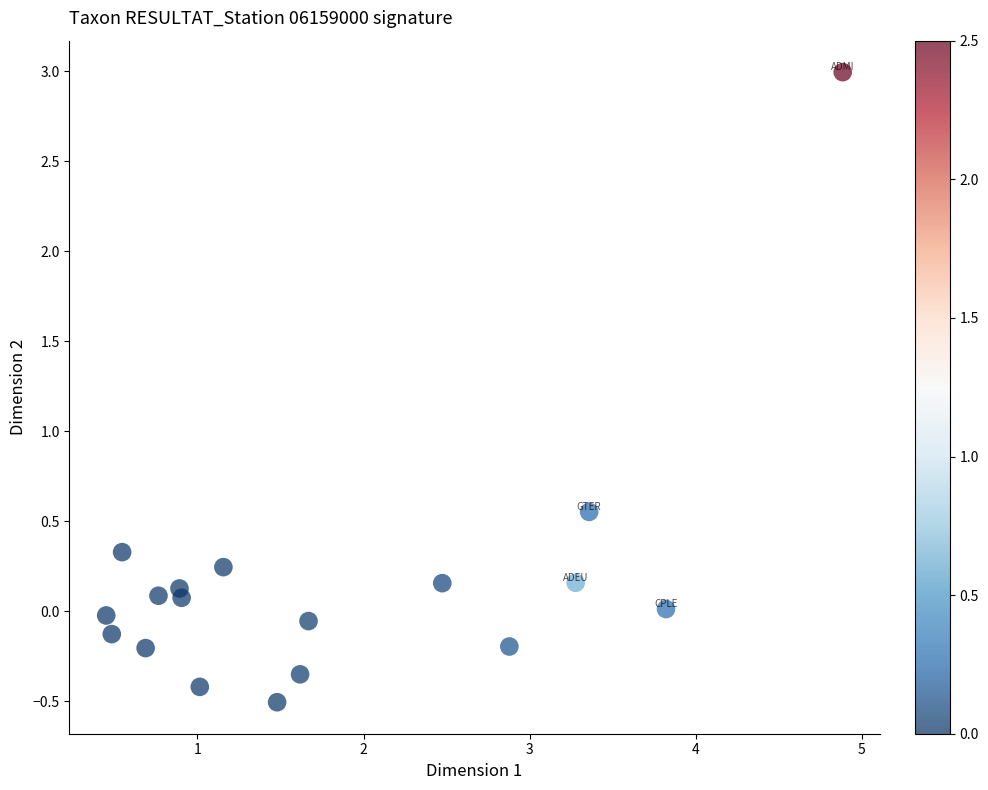

What is the range of X values (max minus min)?

4.4